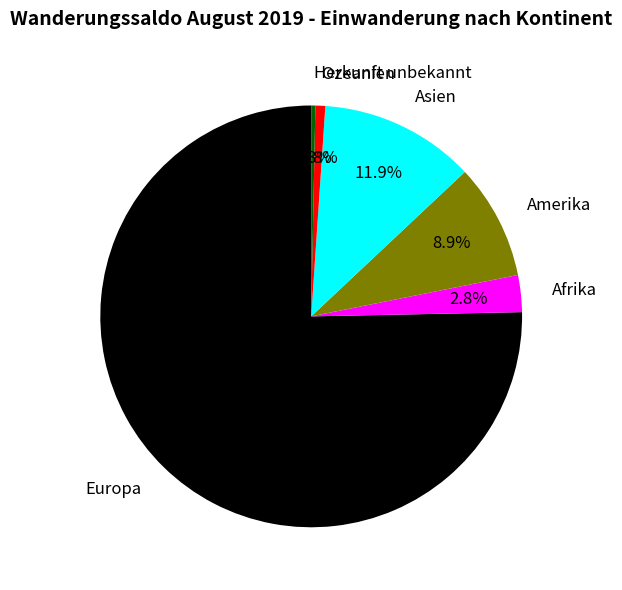

Which slice is the largest?

Europa